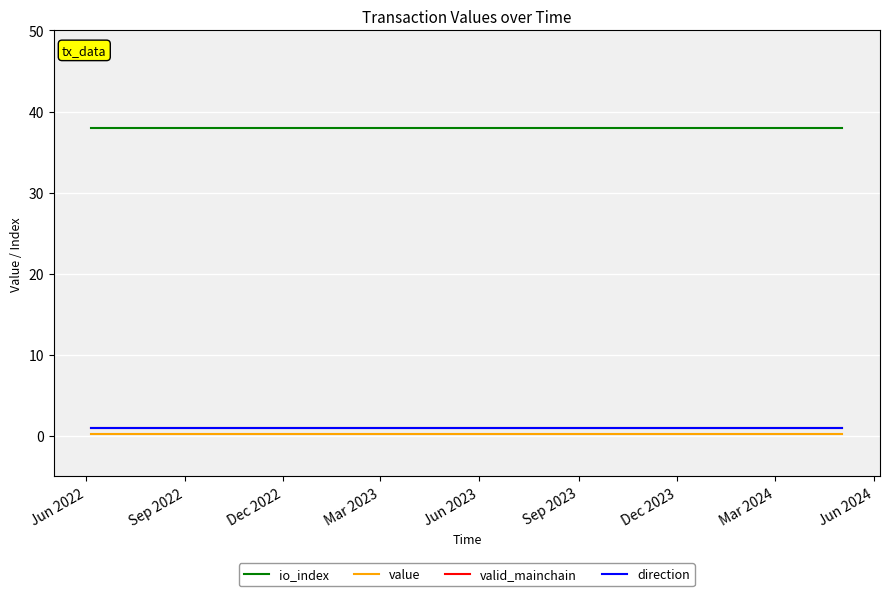

Is this an area chart (filled region under the line)?

No